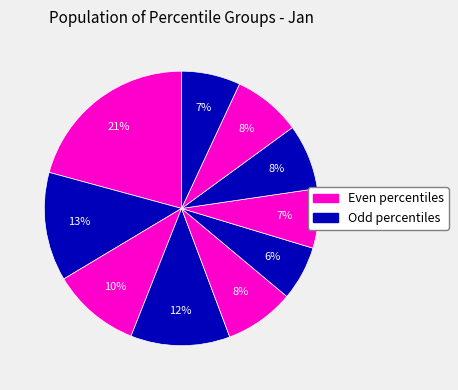

Which slice is the largest?

pct05